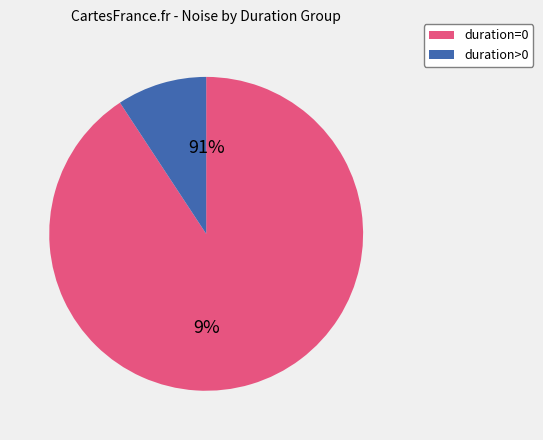

Is 37 the majority of the pie?

No